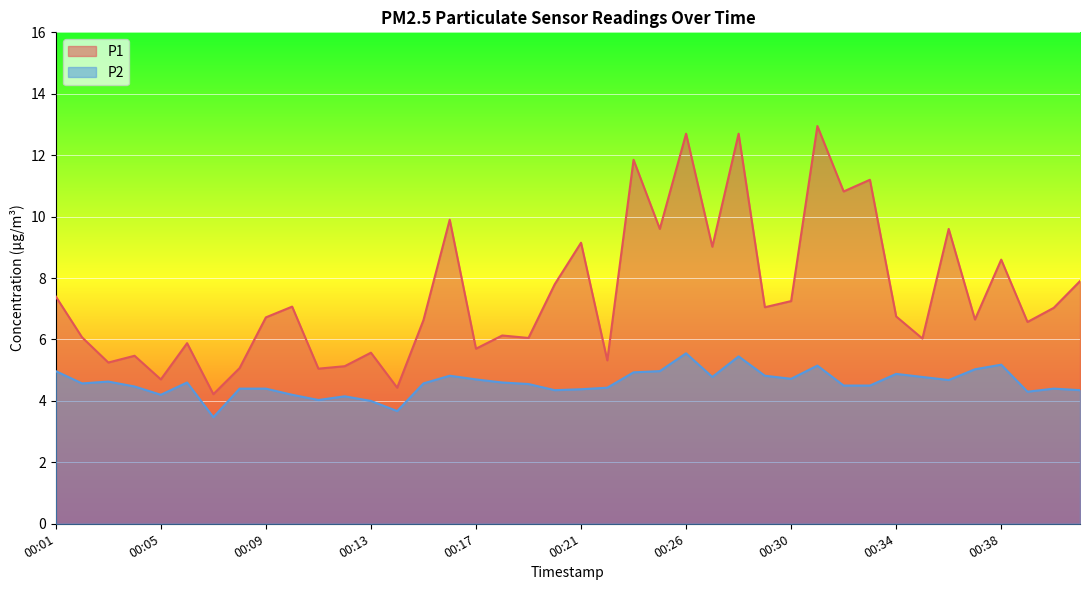

At which category is the sum across all series the highest?

00:26